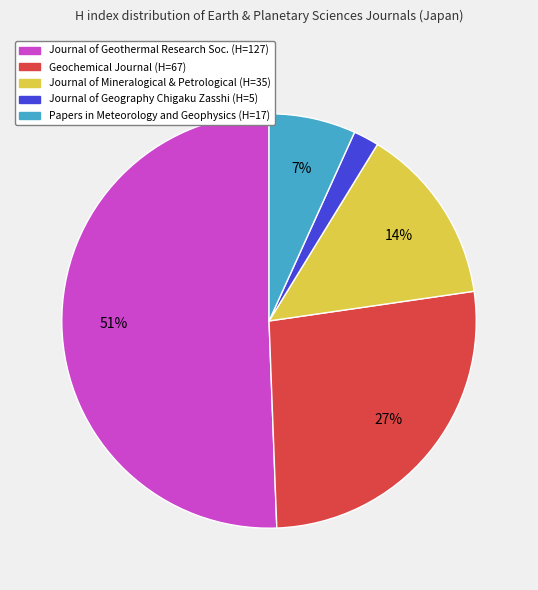

To the nearest percent, what is the difference between the largest and smallest slice percentages?

49%